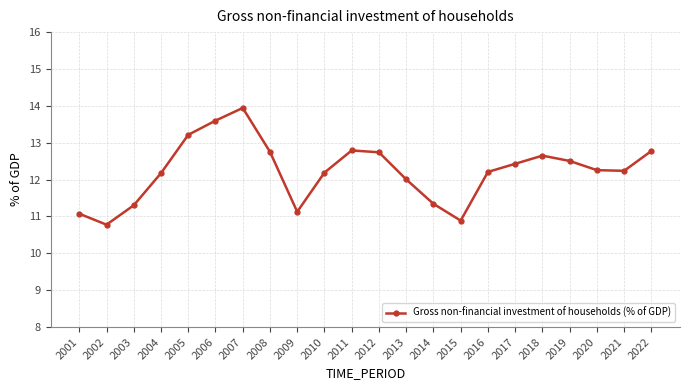

What is the change in value from 2005 to 2020?

-1.0